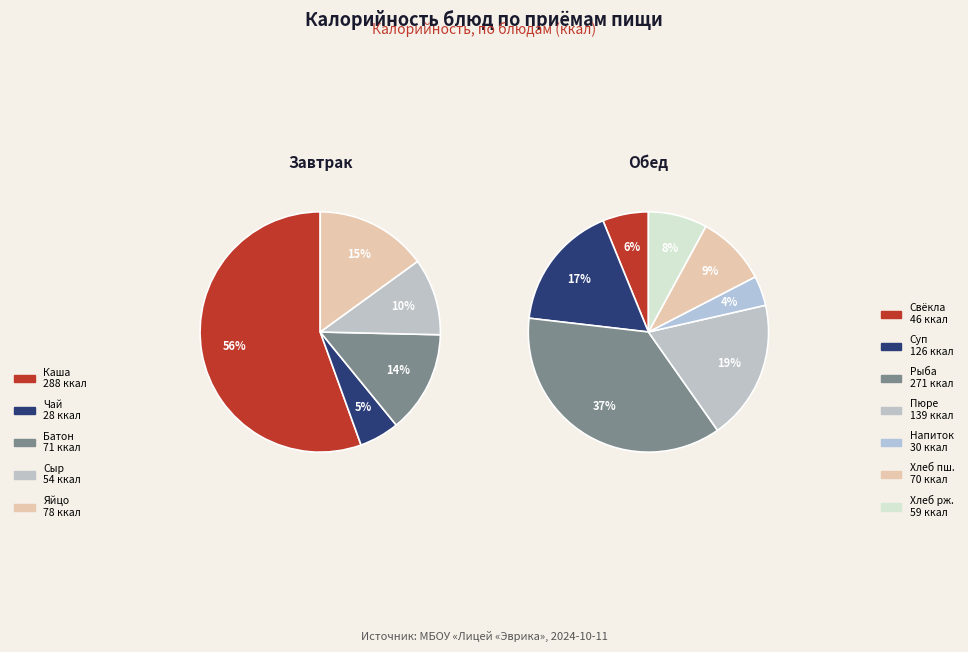

Is it true that 5 is 1% of the pie?

False